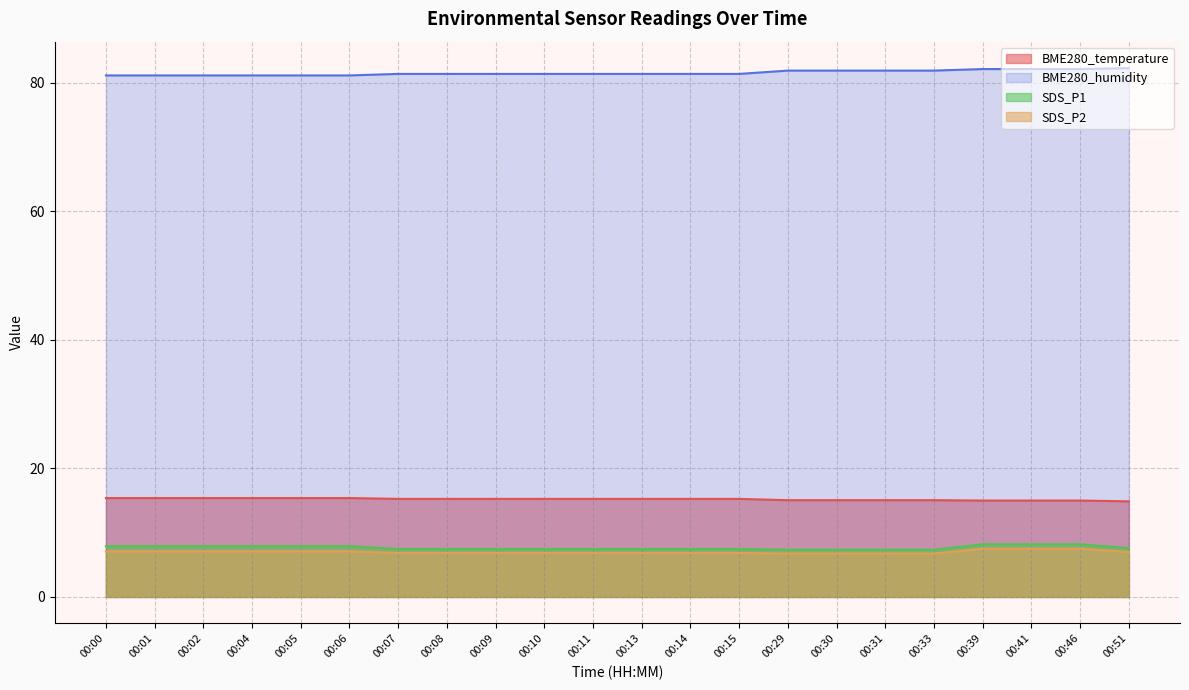

Which category has the highest value in the BME280_humidity series?

00:51